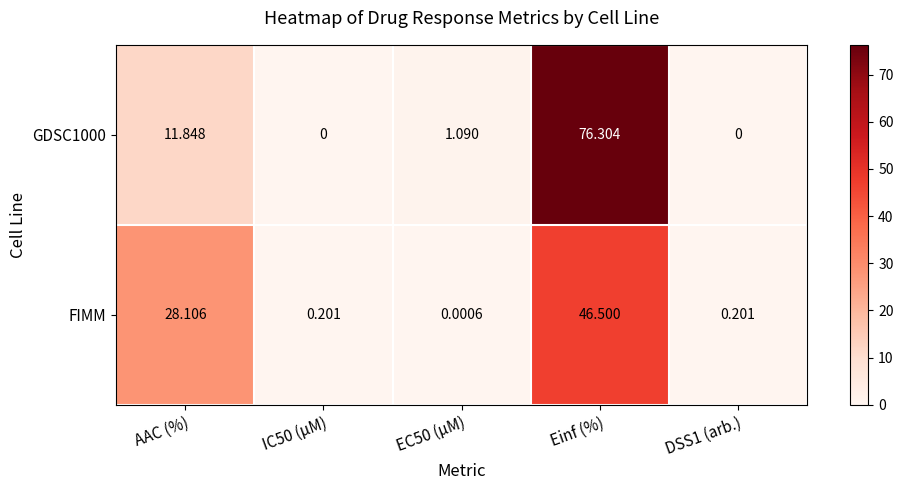

Which label corresponds to the largest value in the chart?

Einf (%)